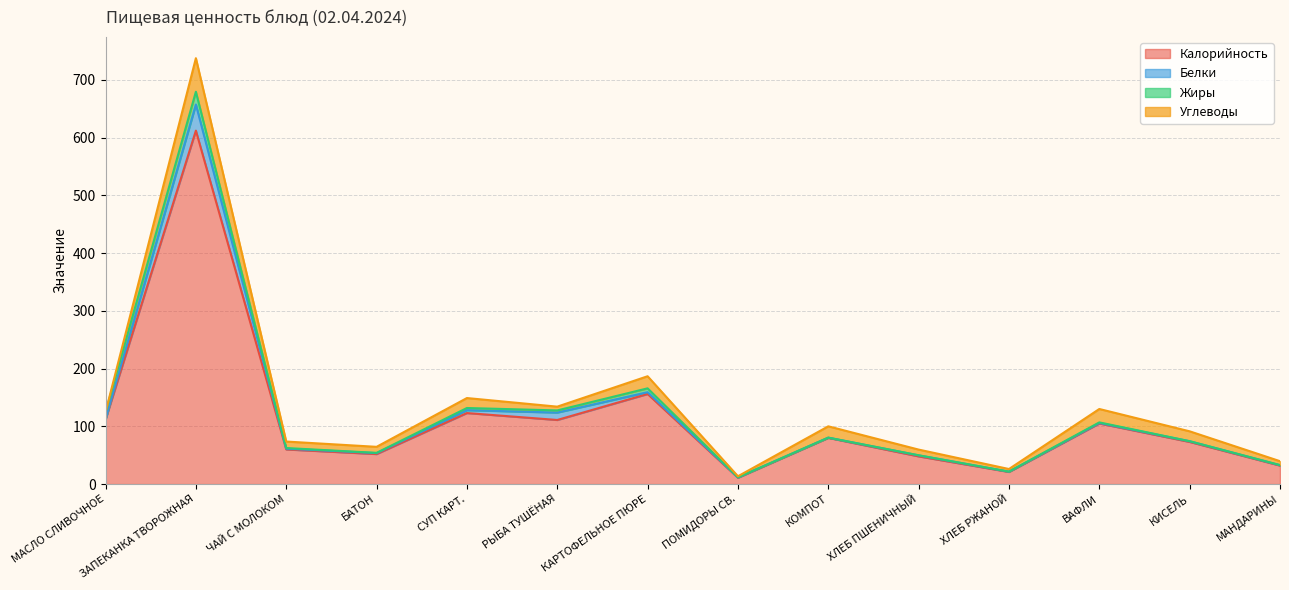

How many interior local peaks does the Углеводы series have?

5